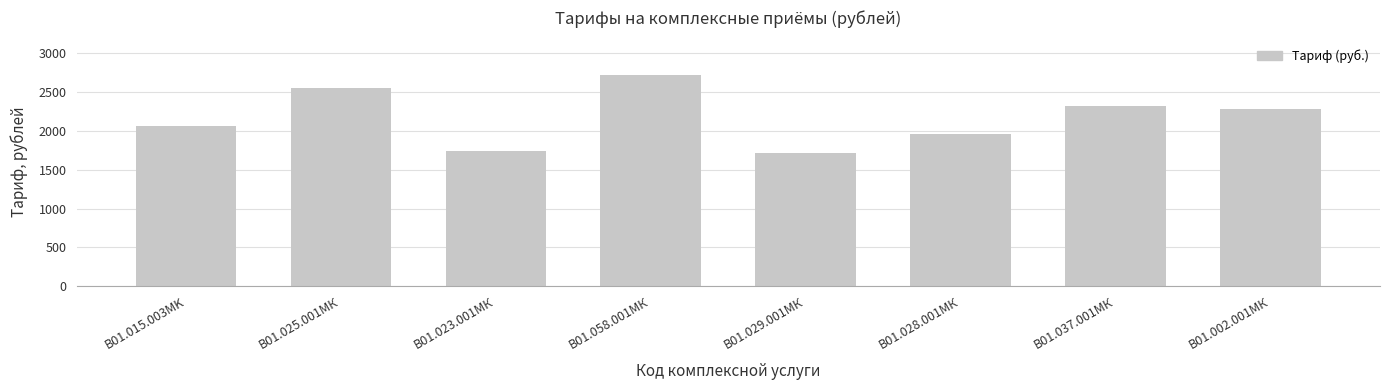

What is the label of the 2nd bar from the right?

B01.037.001МК